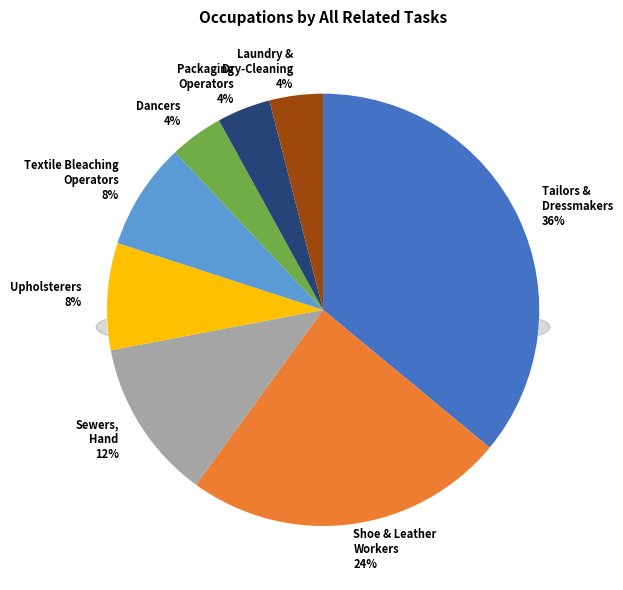

Rank the categories by value from lowest to highest.

Dancers, Packaging and Filling Machine Operators, Laundry and Dry-Cleaning Workers, Upholsterers, Textile Bleaching and Dyeing Machine Operators, Sewers, Hand, Shoe and Leather Workers and Repairers, Tailors, Dressmakers, and Custom Sewers